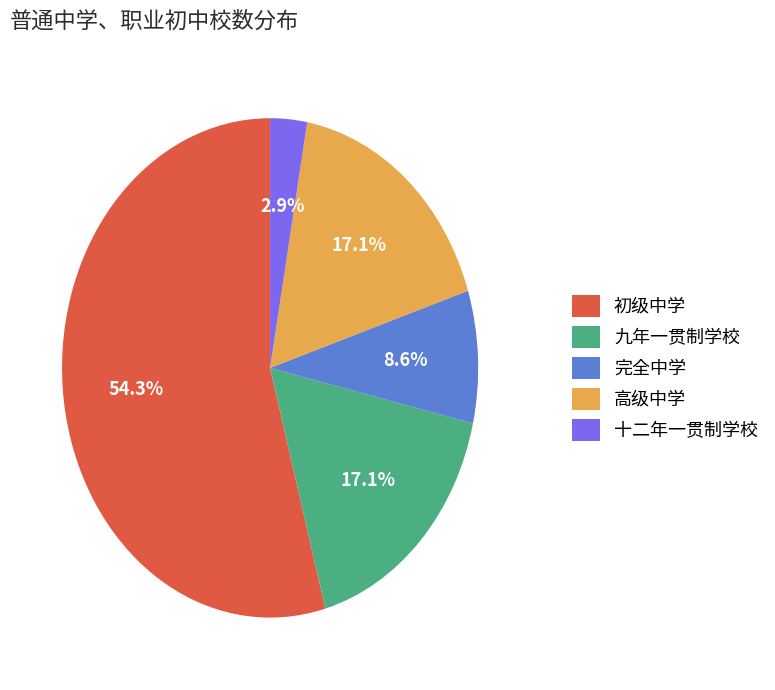

How many segments does this pie chart have?

5